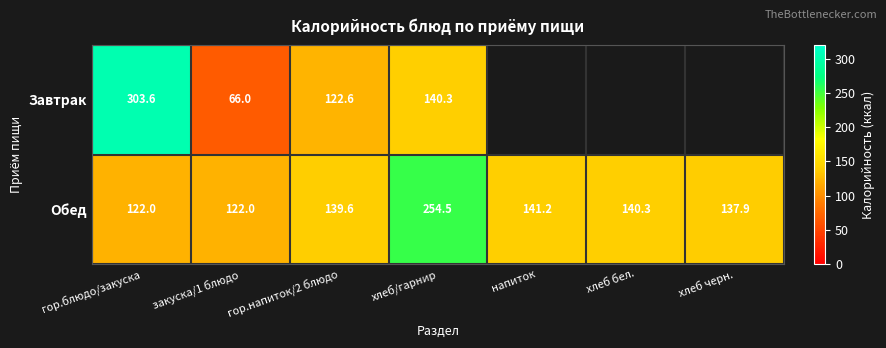

Rank the series at закуска/1 блюдо from lowest to highest value.

Завтрак, Обед